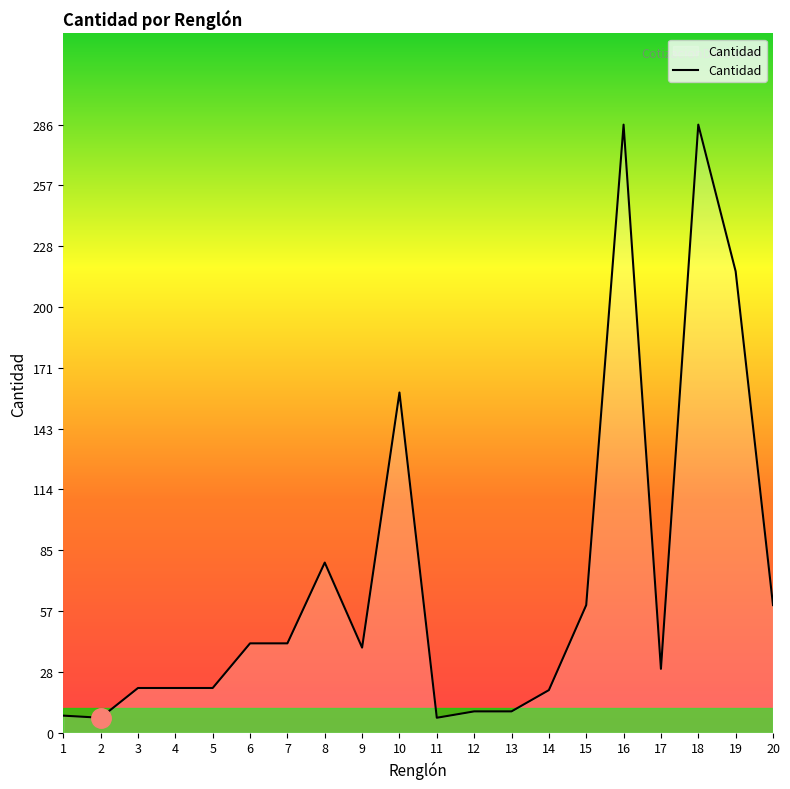

Approximately how many times larger is the value at 20 compared to 2?

8.6